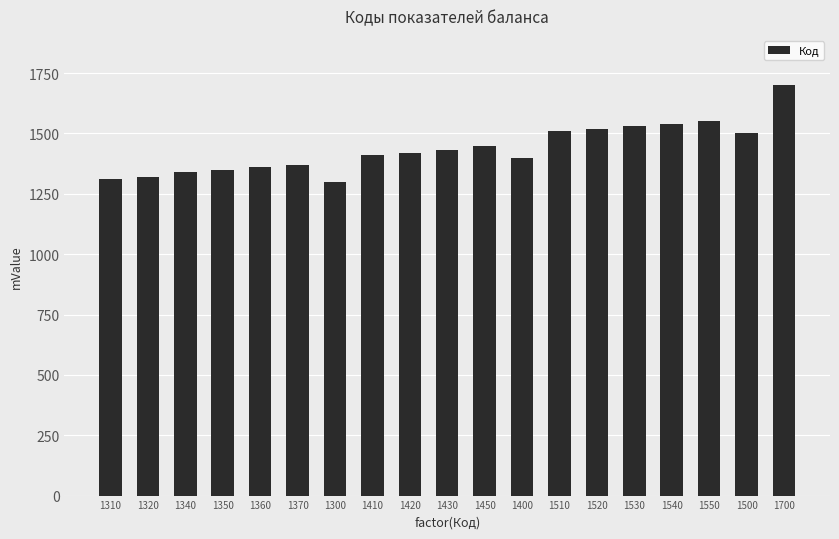

The chart shows a value of 1300 at 1300. True or false?

True